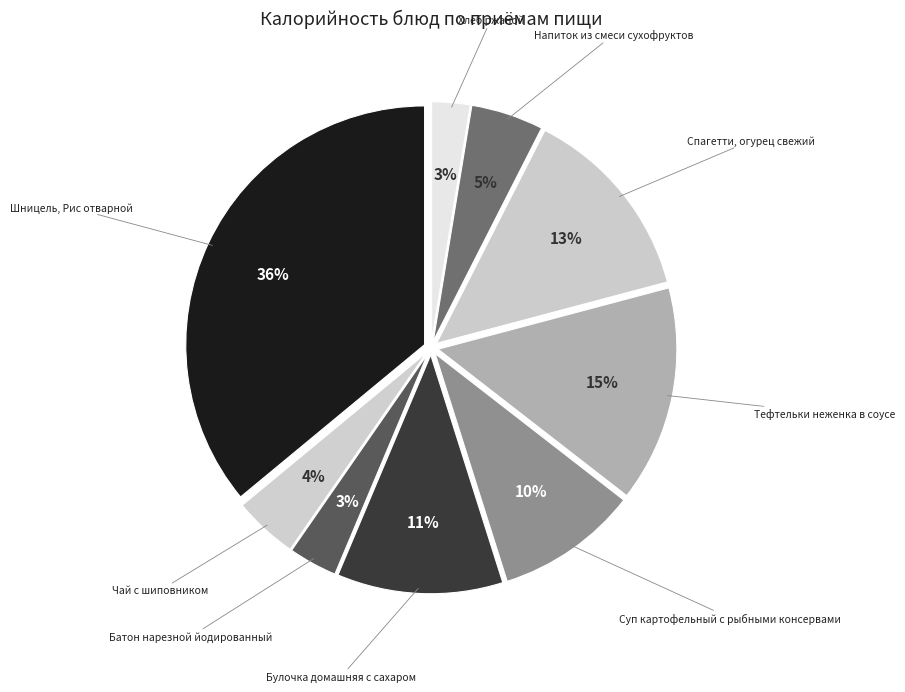

Between Хлеб ржаной and Спагетти, огурец свежий, which is larger?

Спагетти, огурец свежий